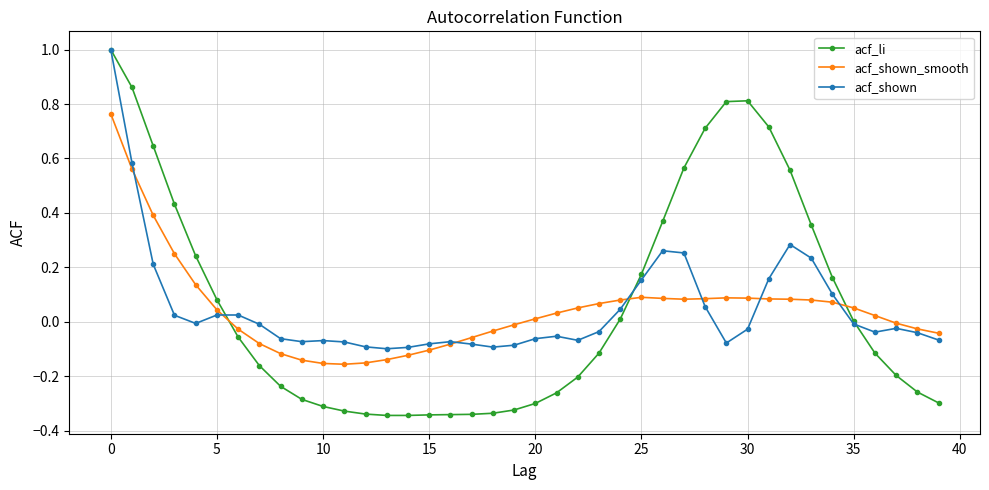

Which series has the widest spread of values?

acf_li